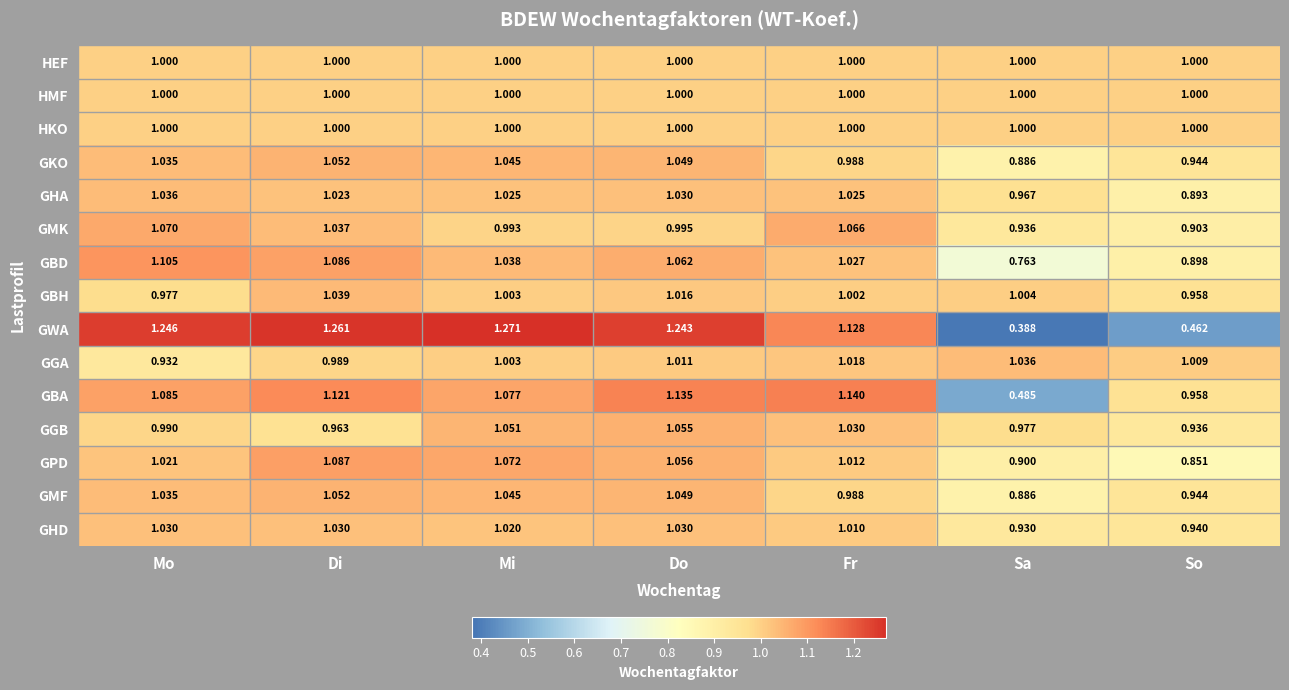

List the labels in order of GKO value, smallest first.

Sa, So, Fr, Mo, Mi, Do, Di